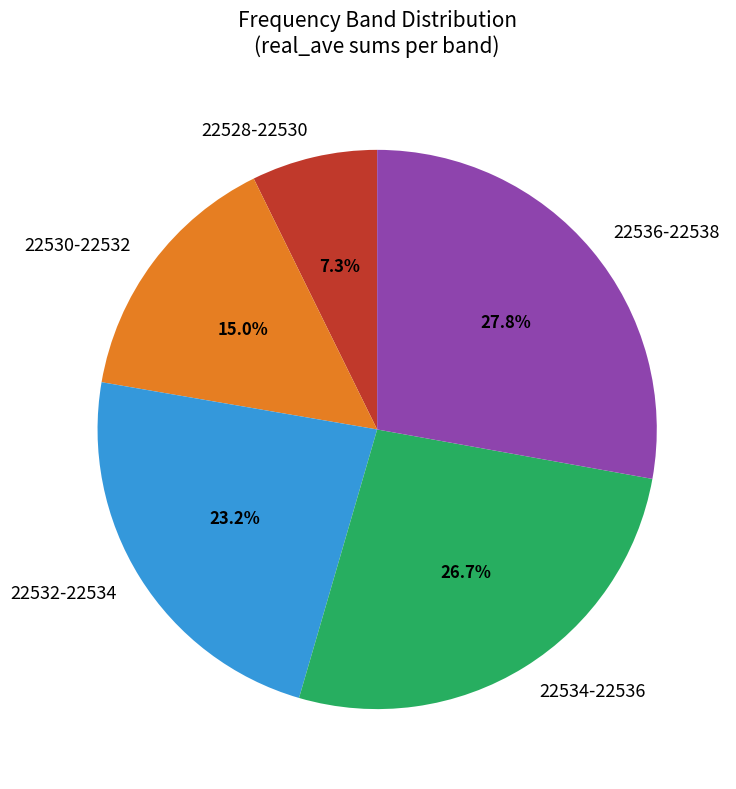

Between 22536-22538 and 22528-22530, which is larger?

22536-22538